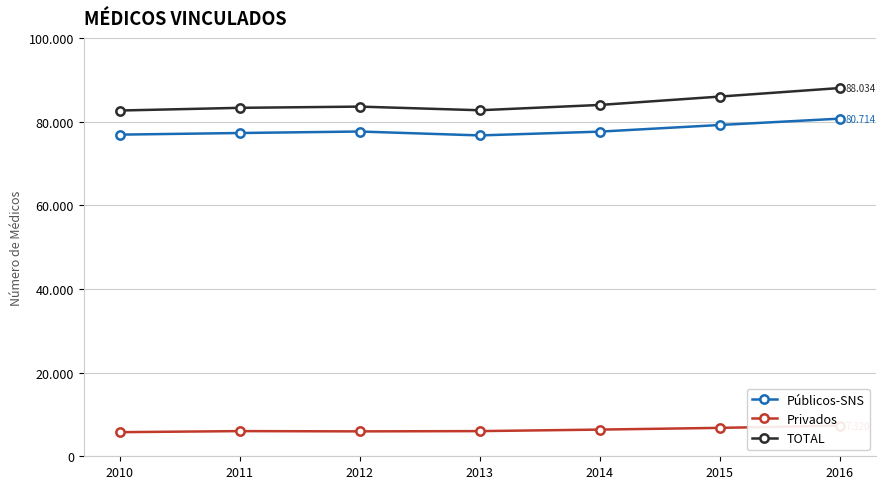

What is the value of the Públicos-SNS point at the 2nd from the left?

77279